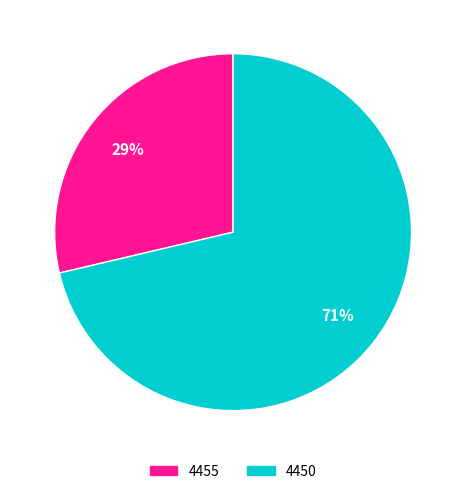

Is it true that 4450 is 61% of the pie?

False